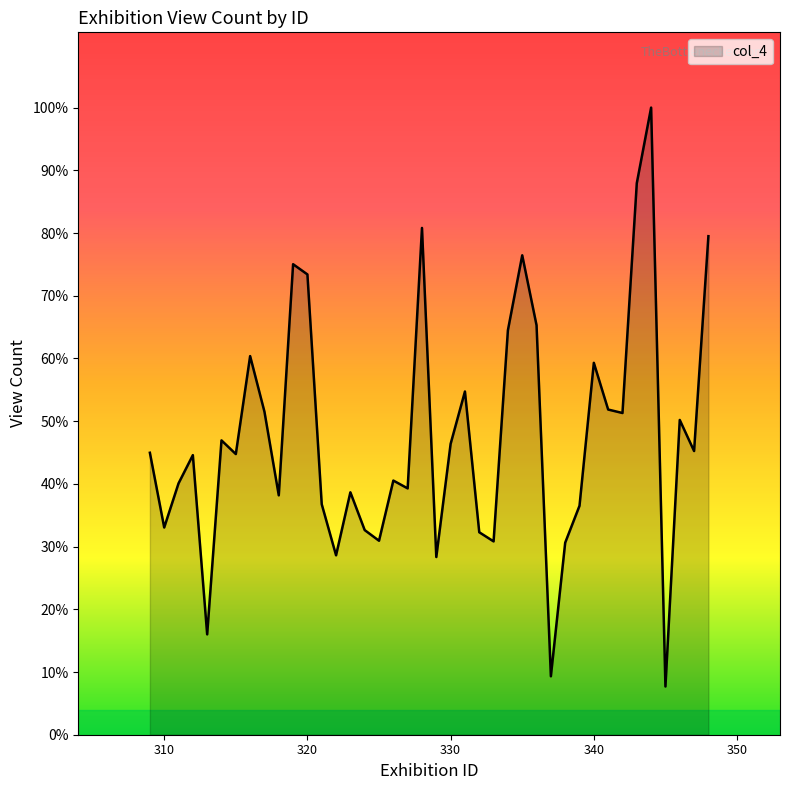

Reading left to right, extract all data points from this chart.

309=1298	310=954	311=1157	312=1287	313=462	314=1355	315=1292	316=1743	317=1487	318=1102	319=2166	320=2119	321=1061	322=826	323=1116	324=942	325=893	326=1170	327=1134	328=2333	329=818	330=1339	331=1580	332=932	333=890	334=1862	335=2207	336=1885	337=269	338=884	339=1054	340=1712	341=1497	342=1481	343=2539	344=2887	345=222	346=1449	347=1306	348=2295